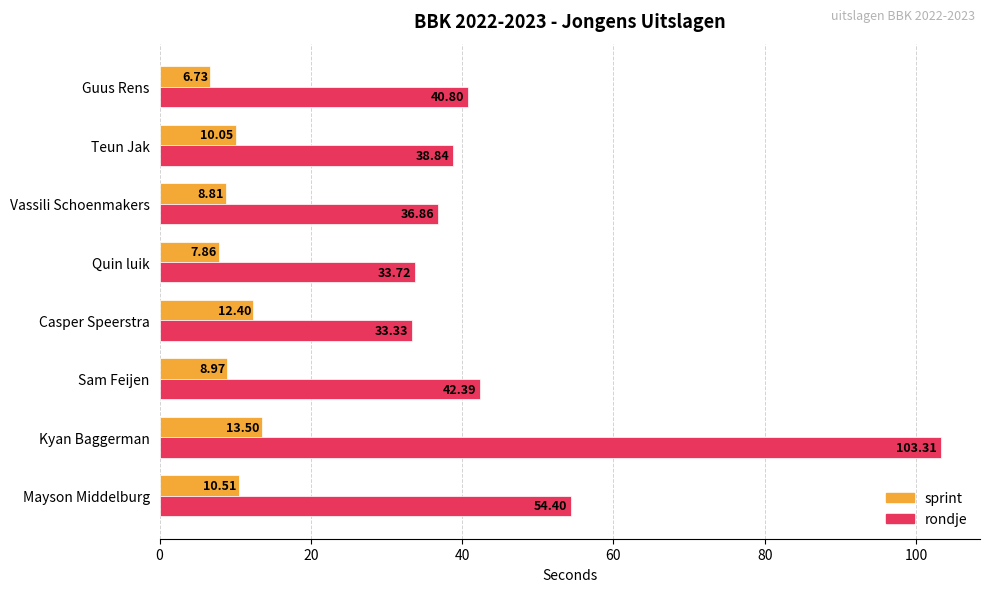

Which series has the widest spread of values?

rondje